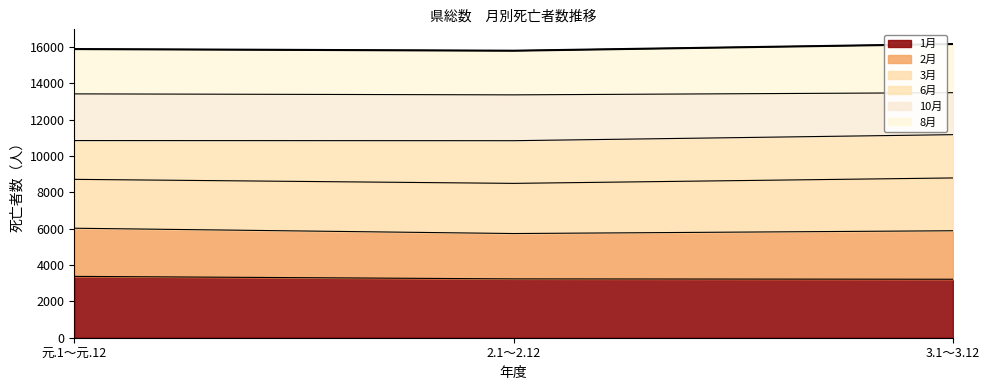

What is the total value across all series at 元.1～元.12?

15876